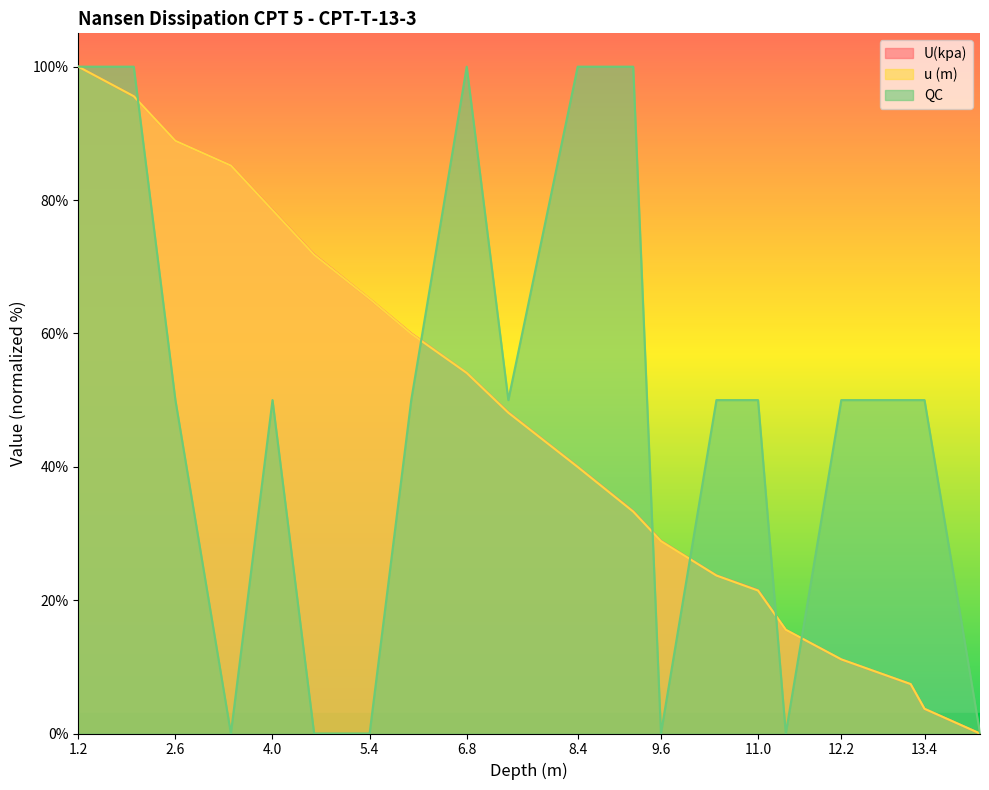

How many lines are shown in the chart?

3